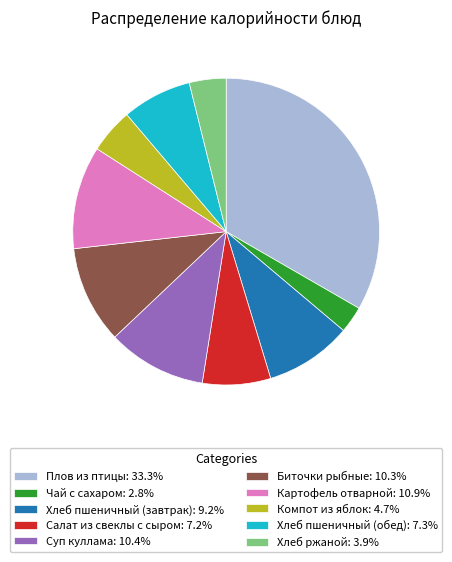

Do Плов из птицы: 33.3% and Хлеб ржаной: 3.9% together represent more than half of the pie?

No